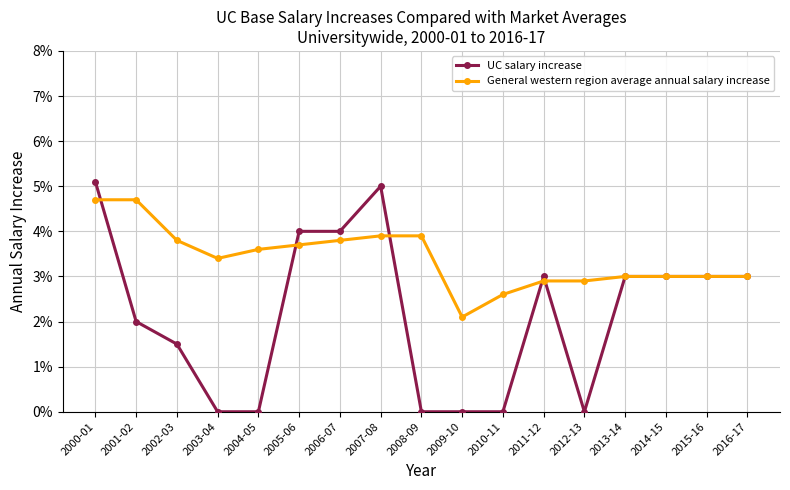

Is it true that General western region average annual salary increase equals 0.1 at 2016-17?

False